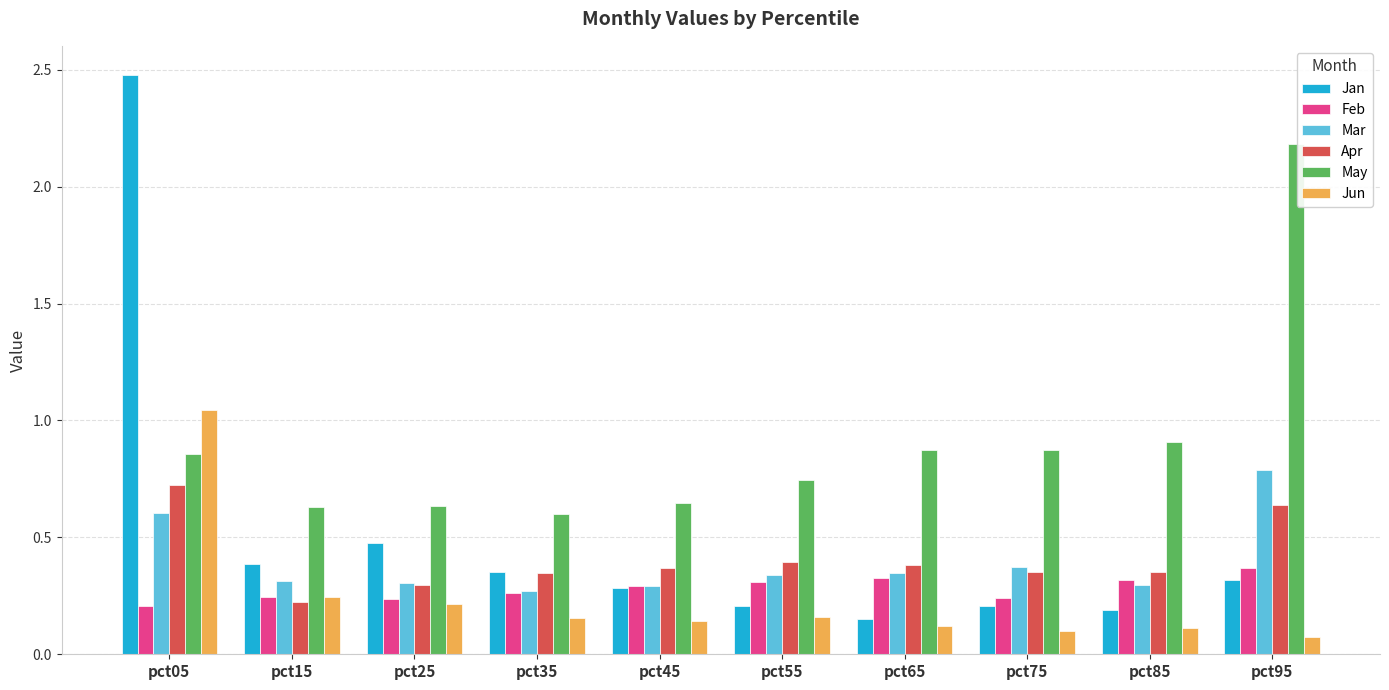

Which category has the highest value across all series?

pct05